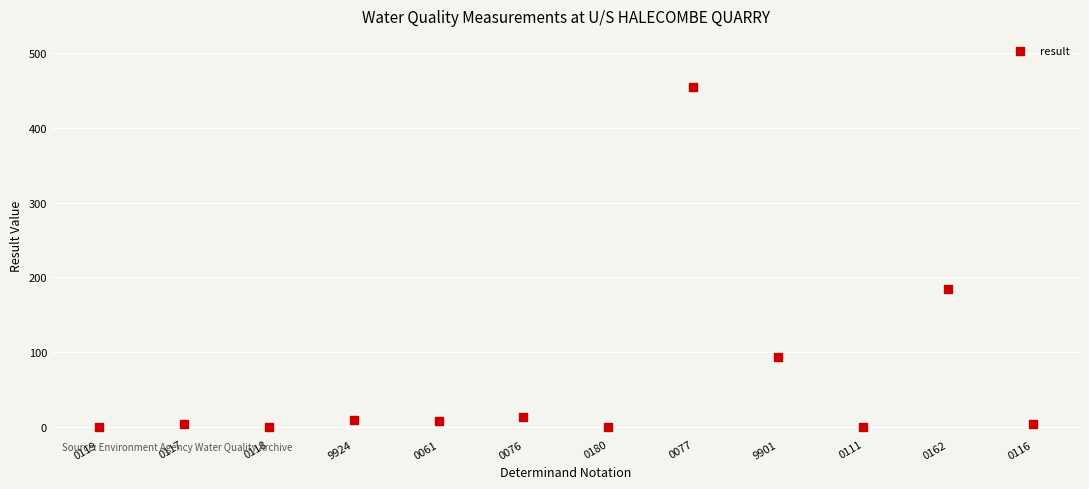

What Y value in the scatter plot is closest to 227?

185.0